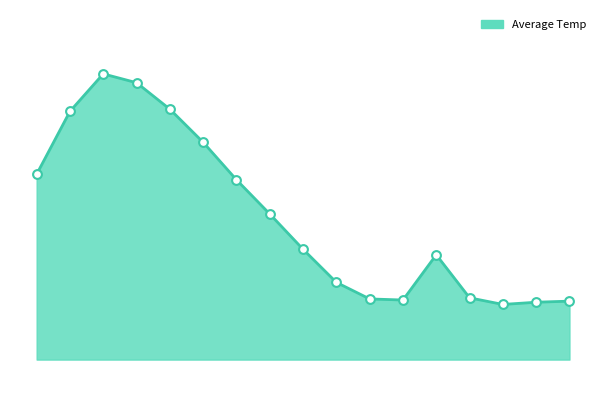

Is this an area chart (filled region under the line)?

Yes